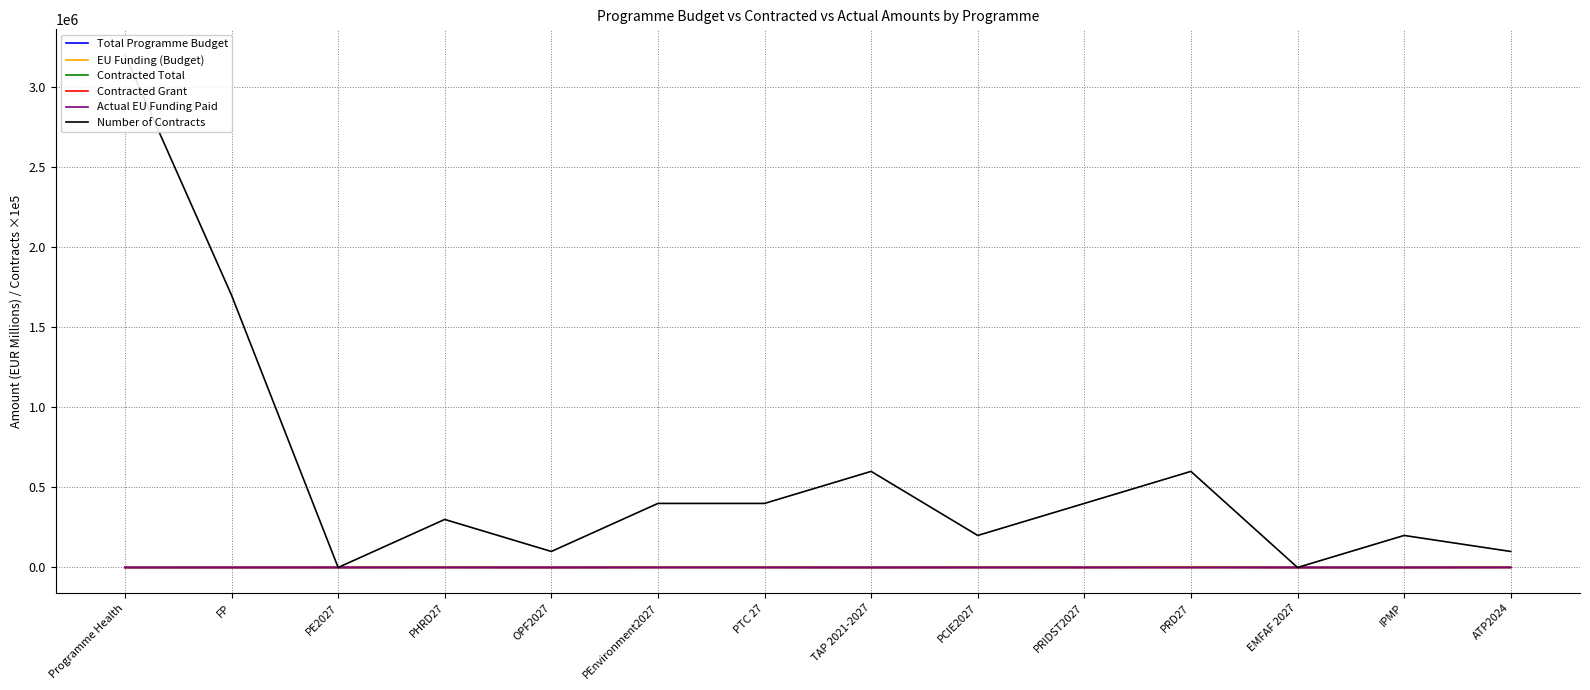

True or false: Contracted Total and Number of Contracts intersect in this chart.

False